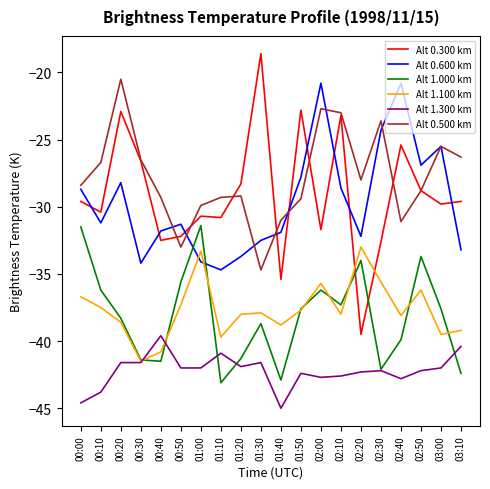

Which series has the largest range (max minus min)?

Alt 0.300 km